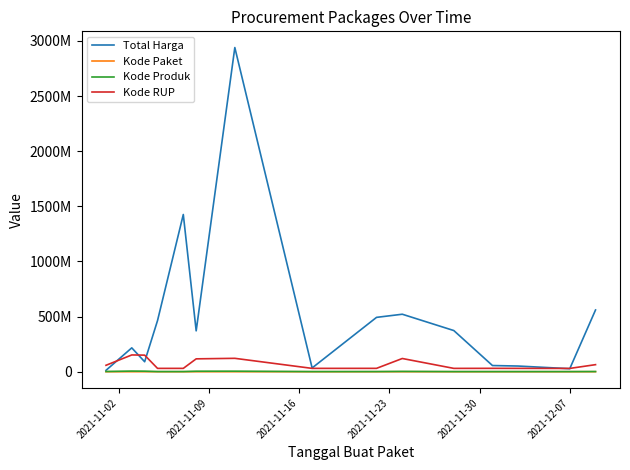

True or false: Kode RUP and Kode Paket intersect in this chart.

False